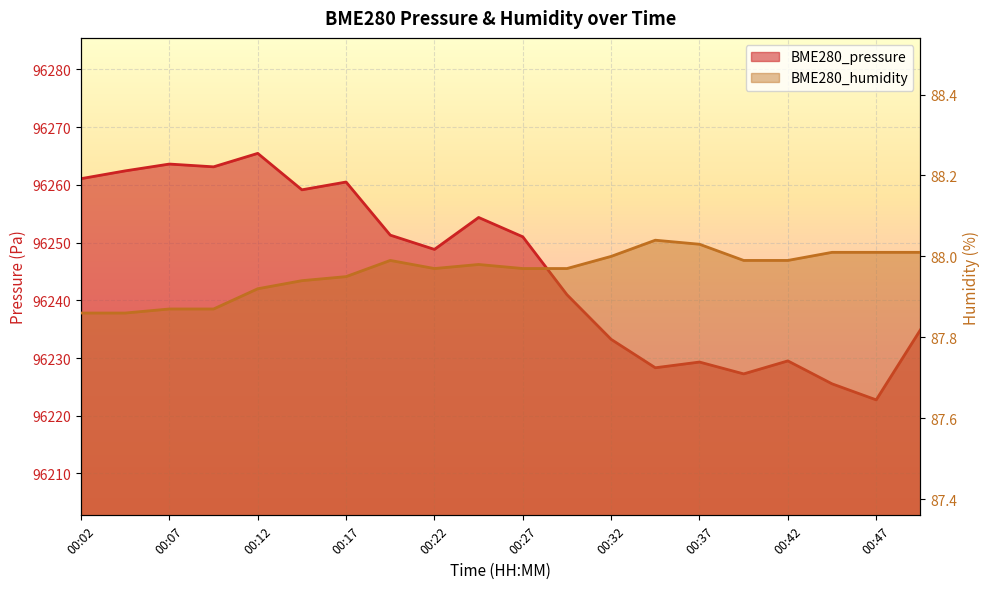

Rank the series by their maximum value, from highest to lowest.

BME280_pressure, BME280_humidity